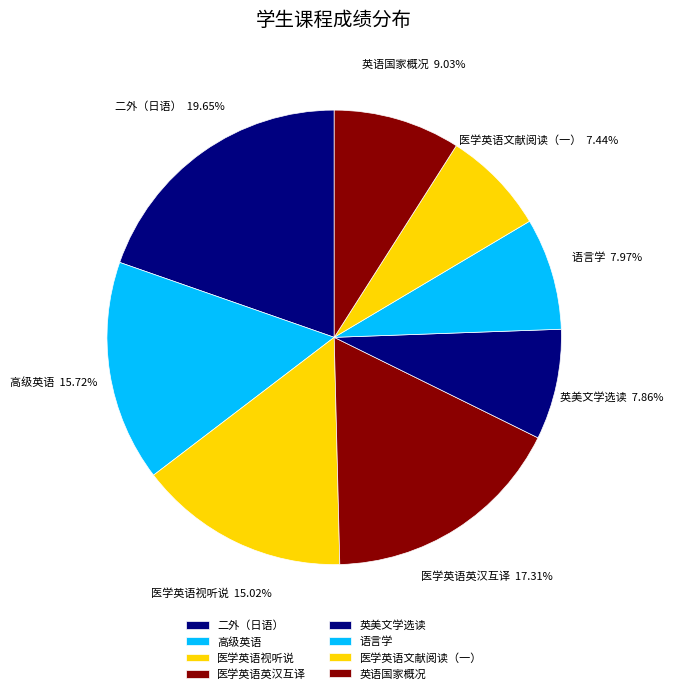

Does any single category account for the majority?

No